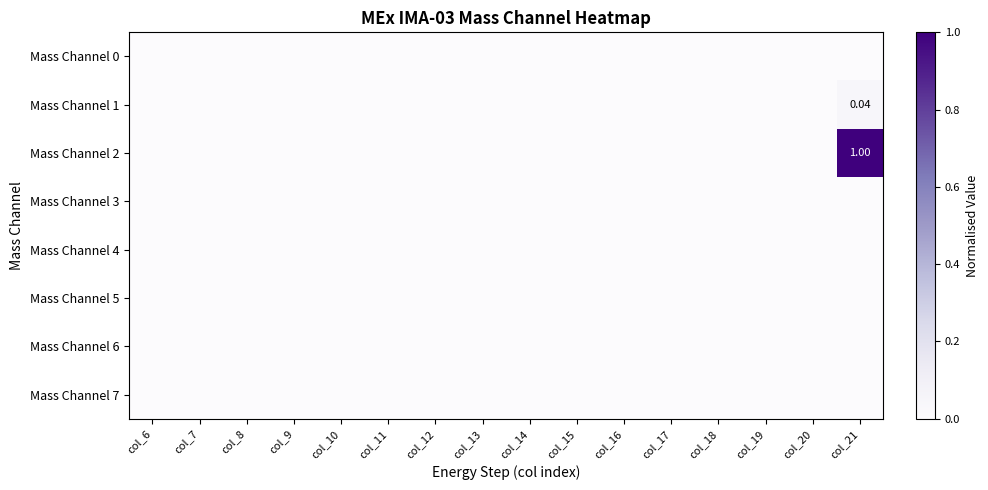

What is the maximum value shown in the chart?

1.0